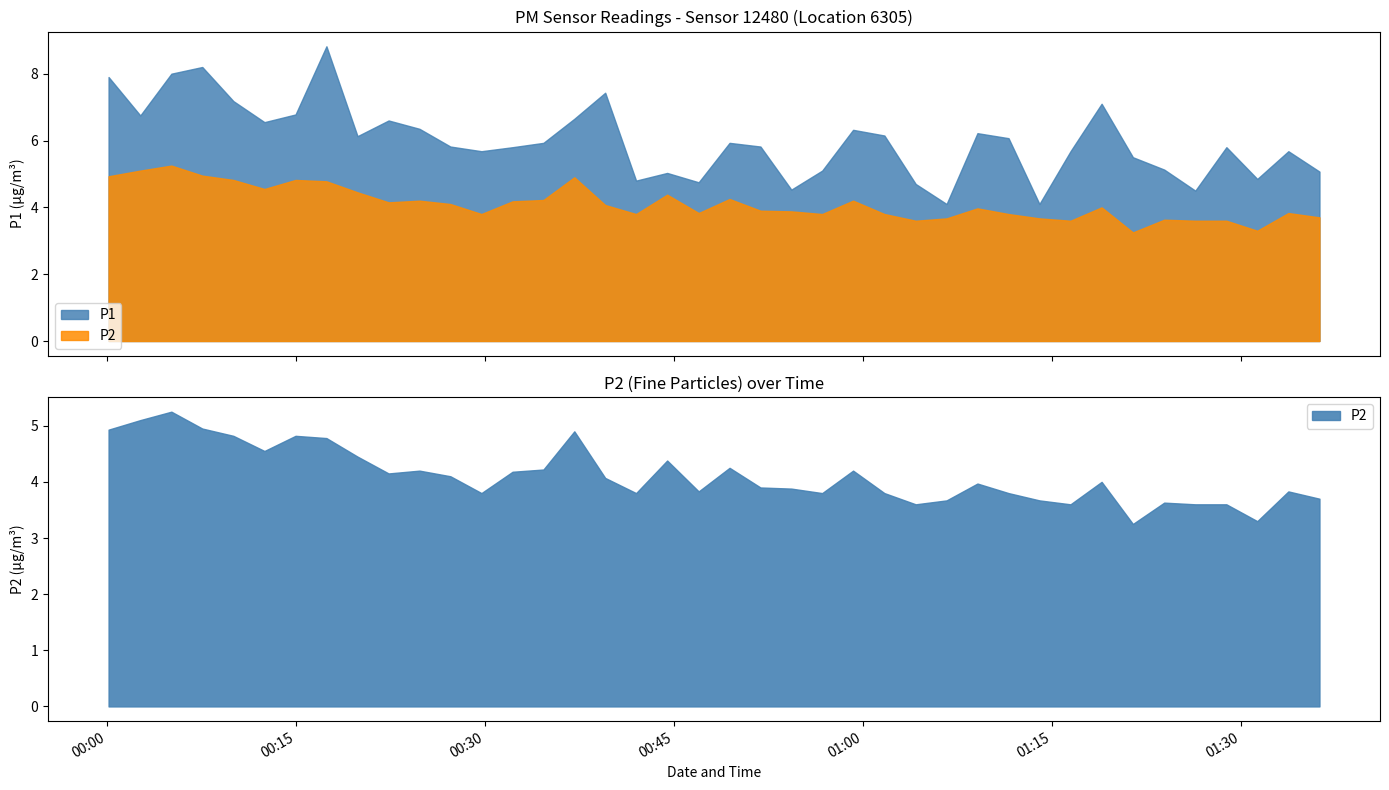

What position from the left is 25?

26